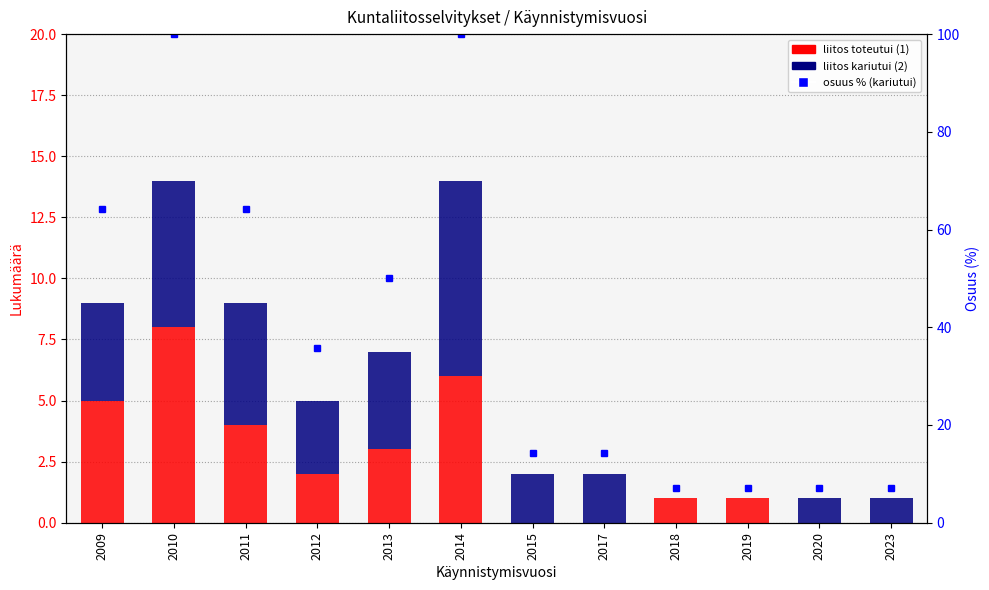

Rank the categories by liitos toteutui (1) value from lowest to highest.

2015, 2017, 2020, 2023, 2018, 2019, 2012, 2013, 2011, 2009, 2014, 2010